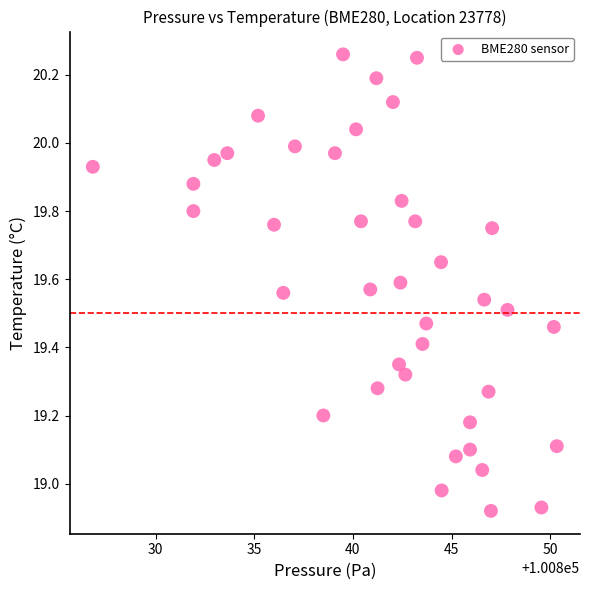

What is the range of X values (max minus min)?

23.5